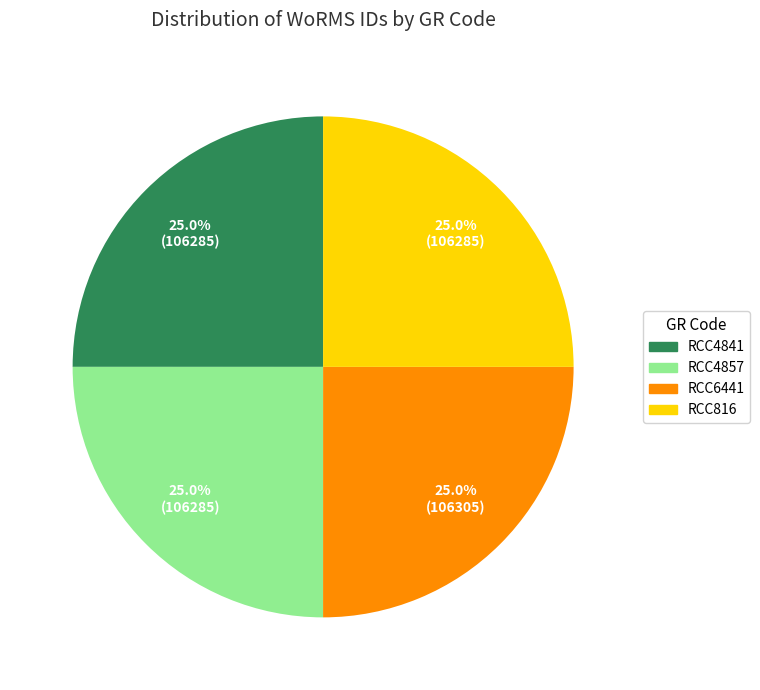

The RCC4857 slice represents 25% of the pie. True or false?

True